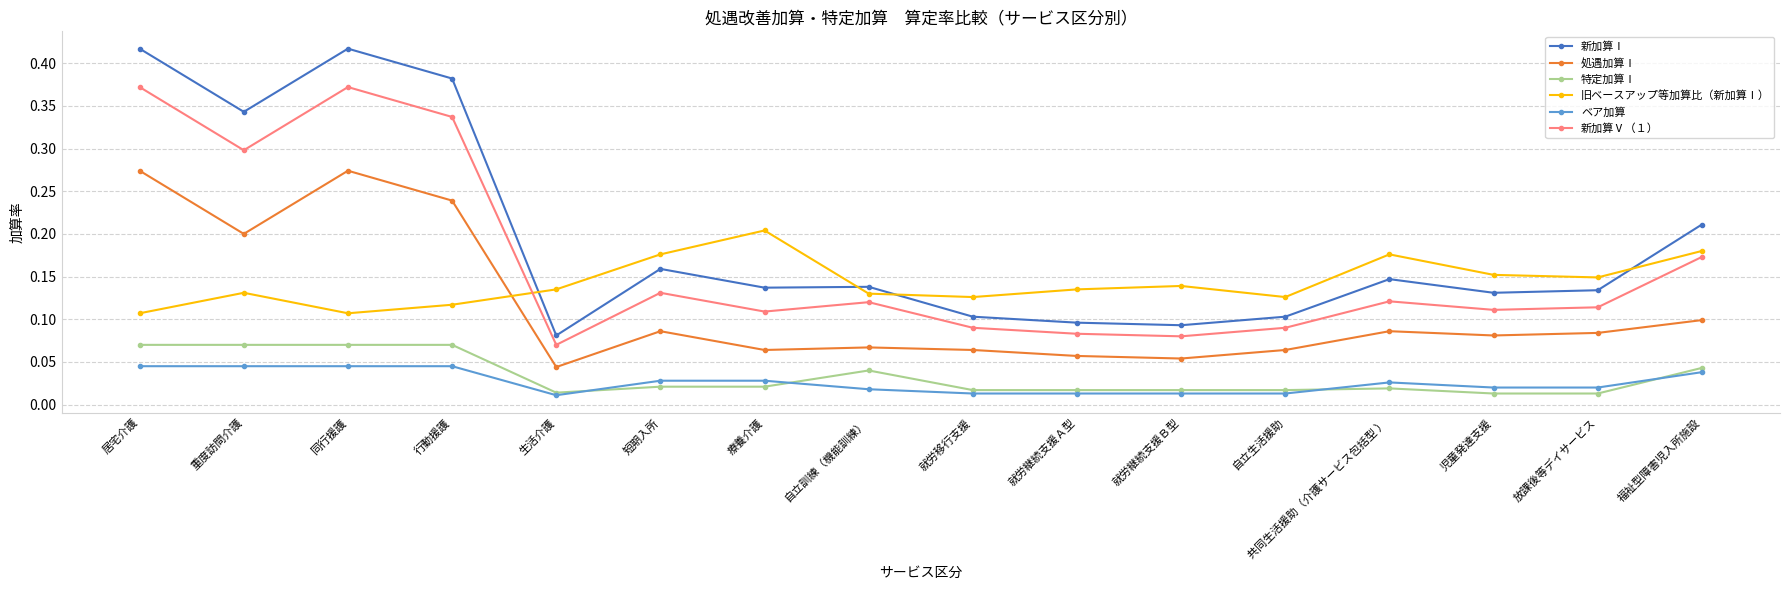

What is the label of the 6th point from the left?

短期入所